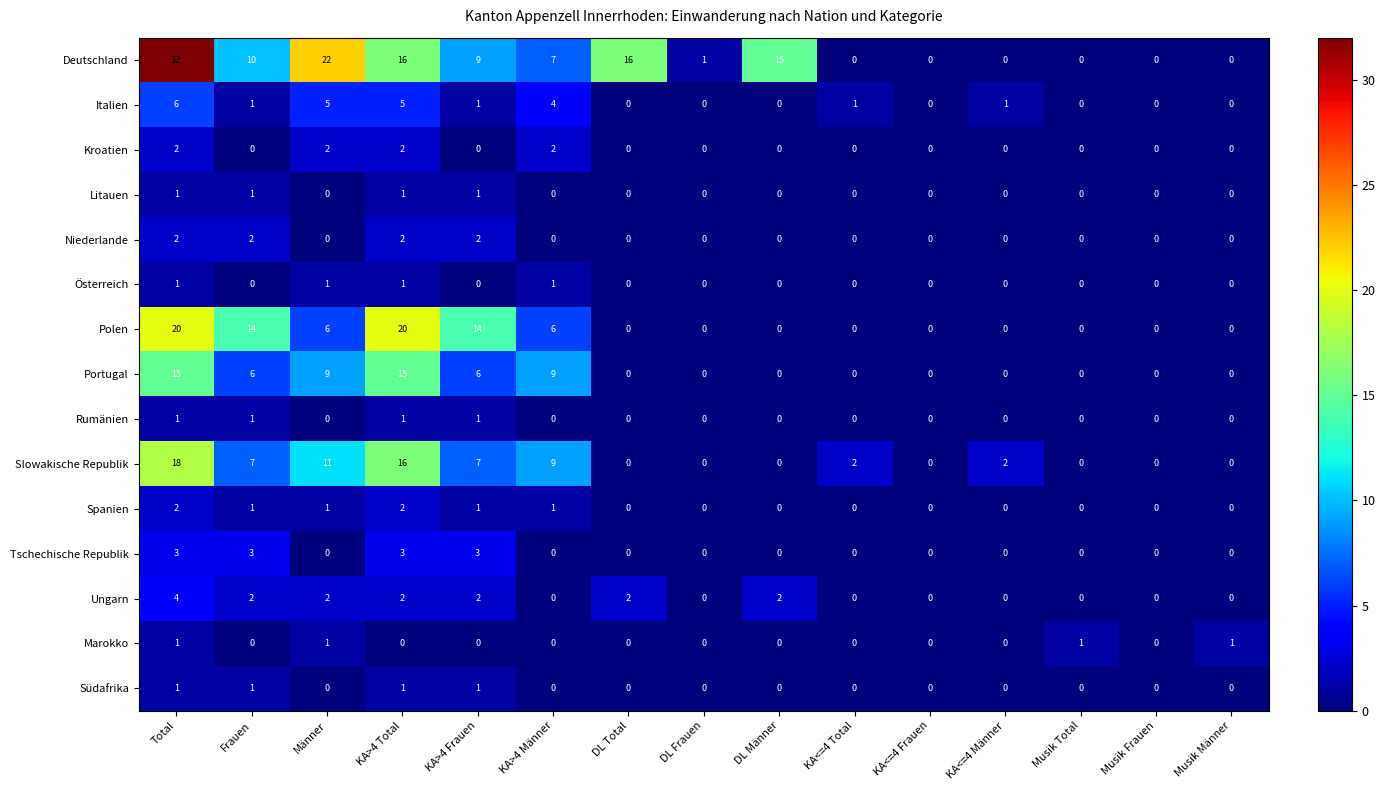

The Tschechische Republik series shows -2 at KA<=4 Frauen. True or false?

False